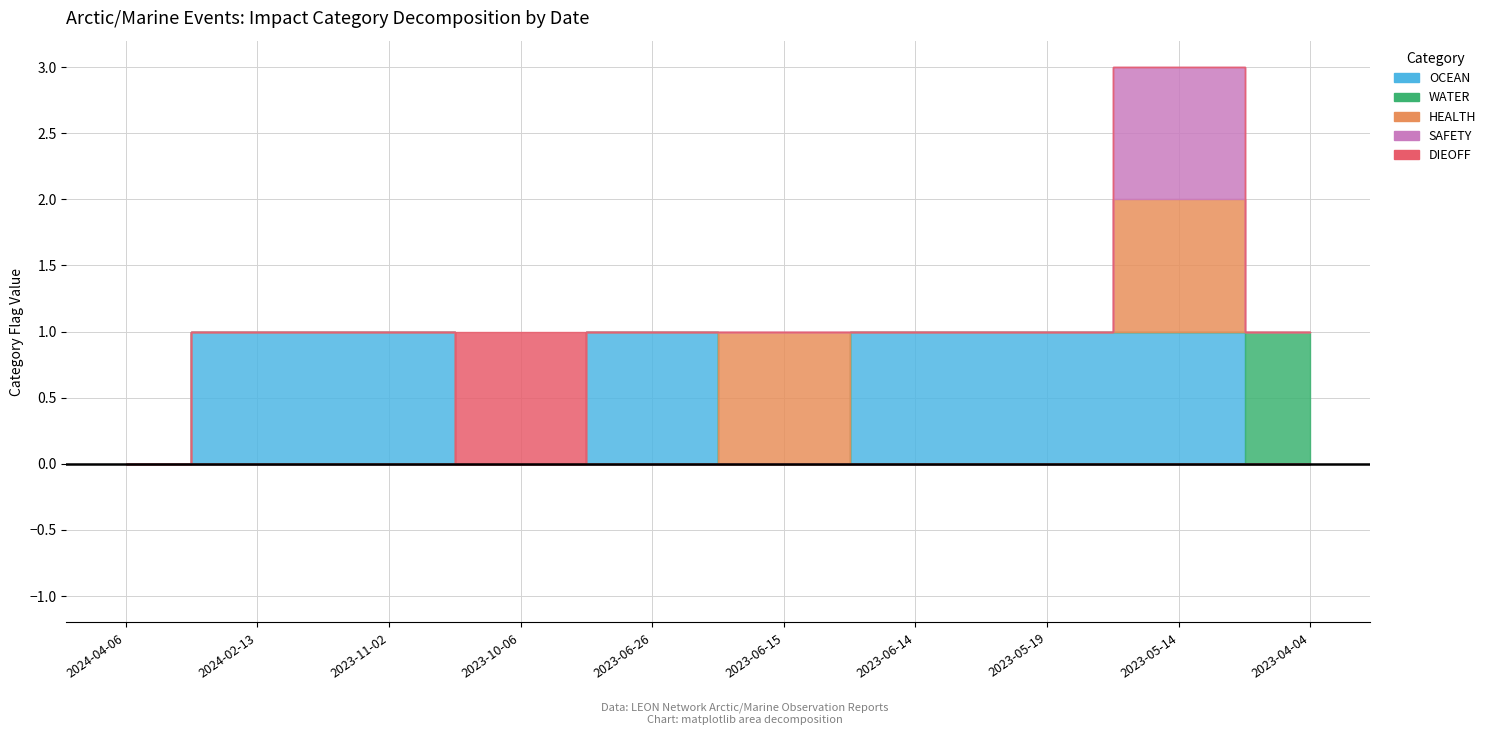

How many lines are shown in the chart?

5